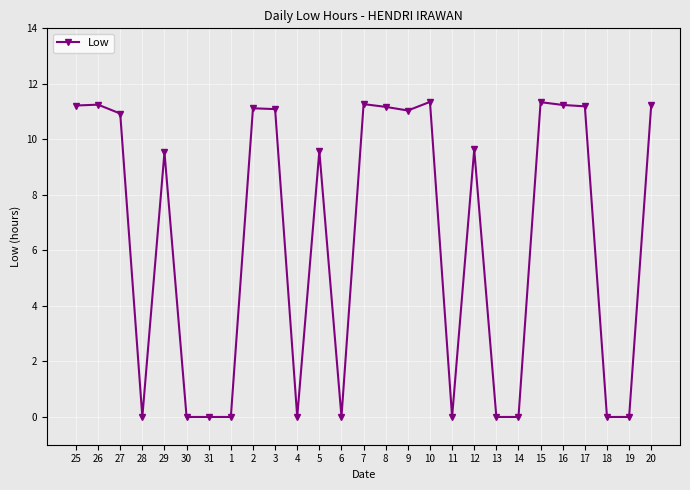

Between 1 and 25, which is larger?

25